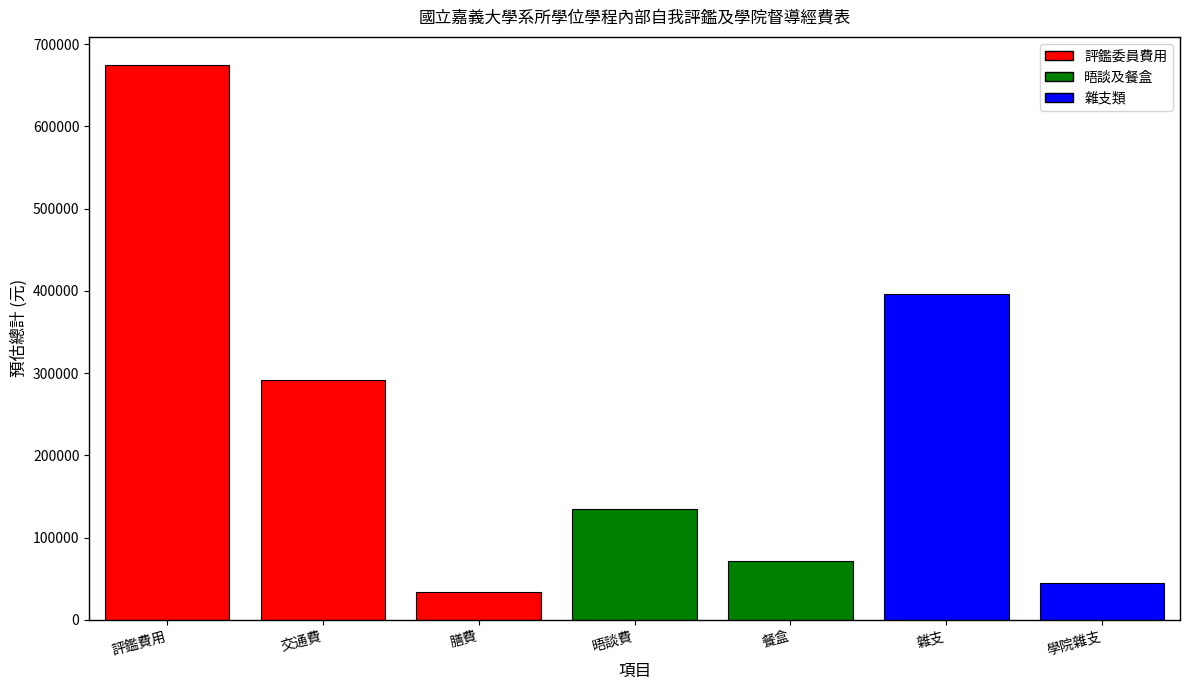

List the labels in order of value, smallest first.

膳費, 學院雜支, 餐盒, 晤談費, 交通費, 雜支, 評鑑費用